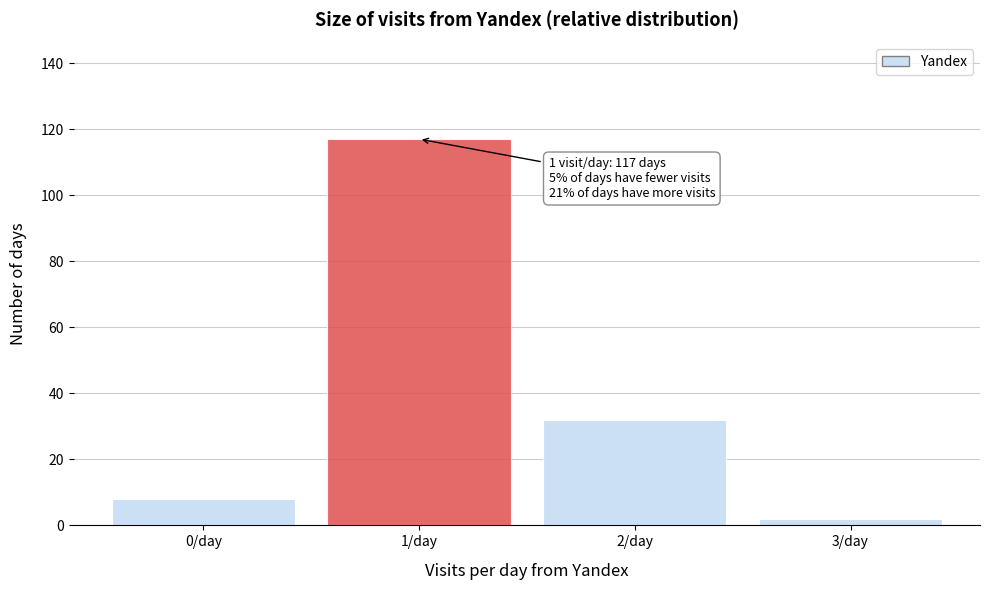

Reading left to right, transcribe all the data shown in this chart.

0/day=8	1/day=117	2/day=32	3/day=2